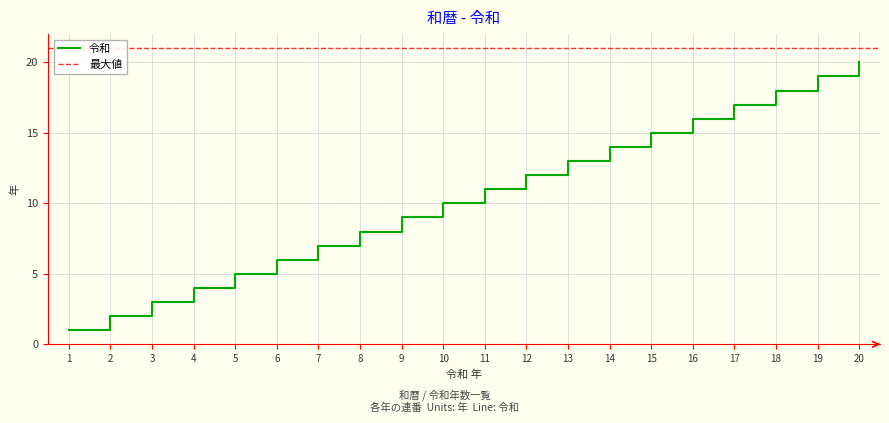

Is it true that the value at 1 is 2?

False